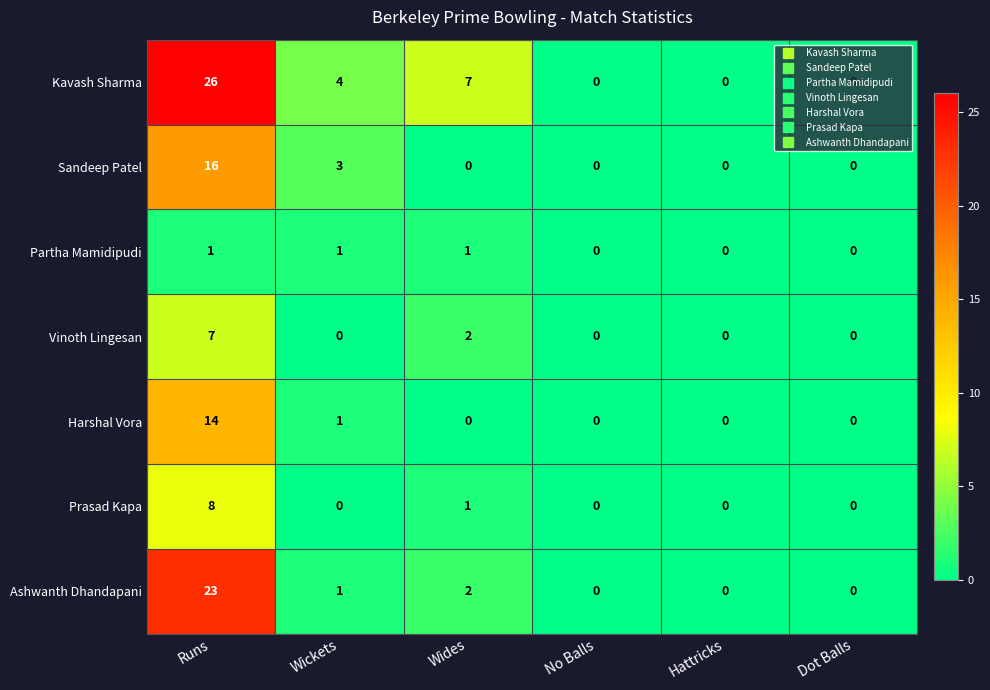

What is the difference between the second highest and second lowest values in the Sandeep Patel series?

3